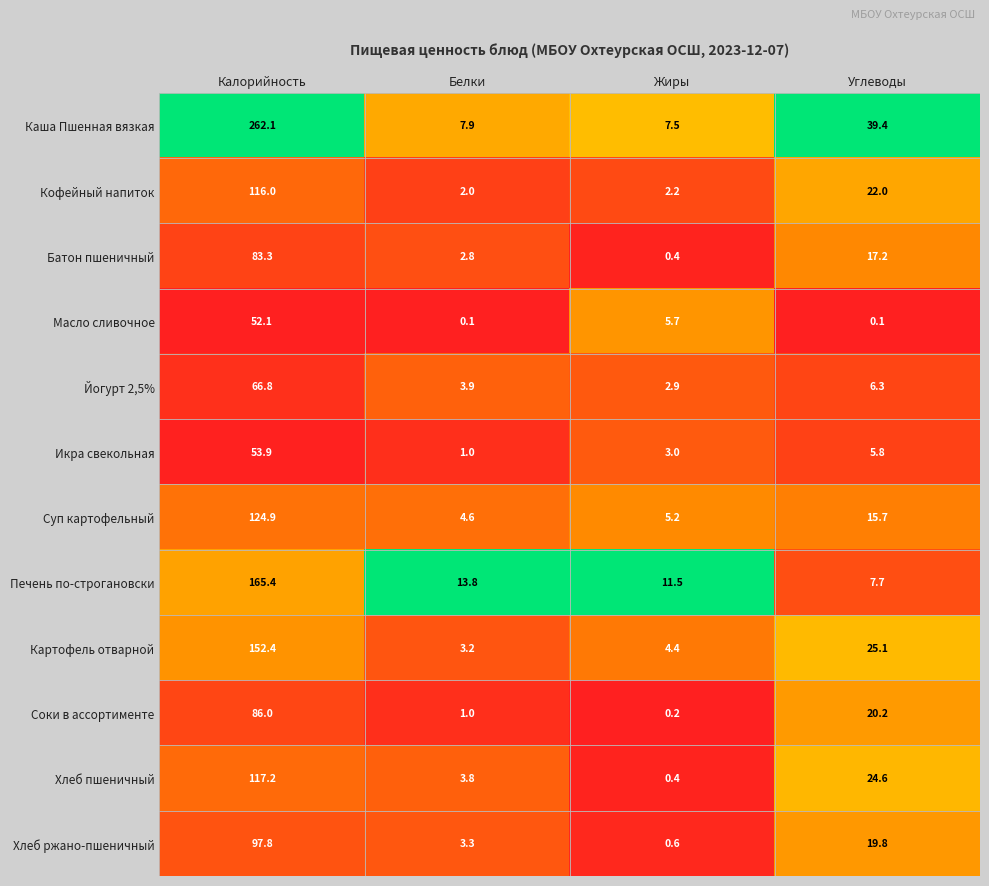

At which category is the sum across all series the highest?

Калорийность